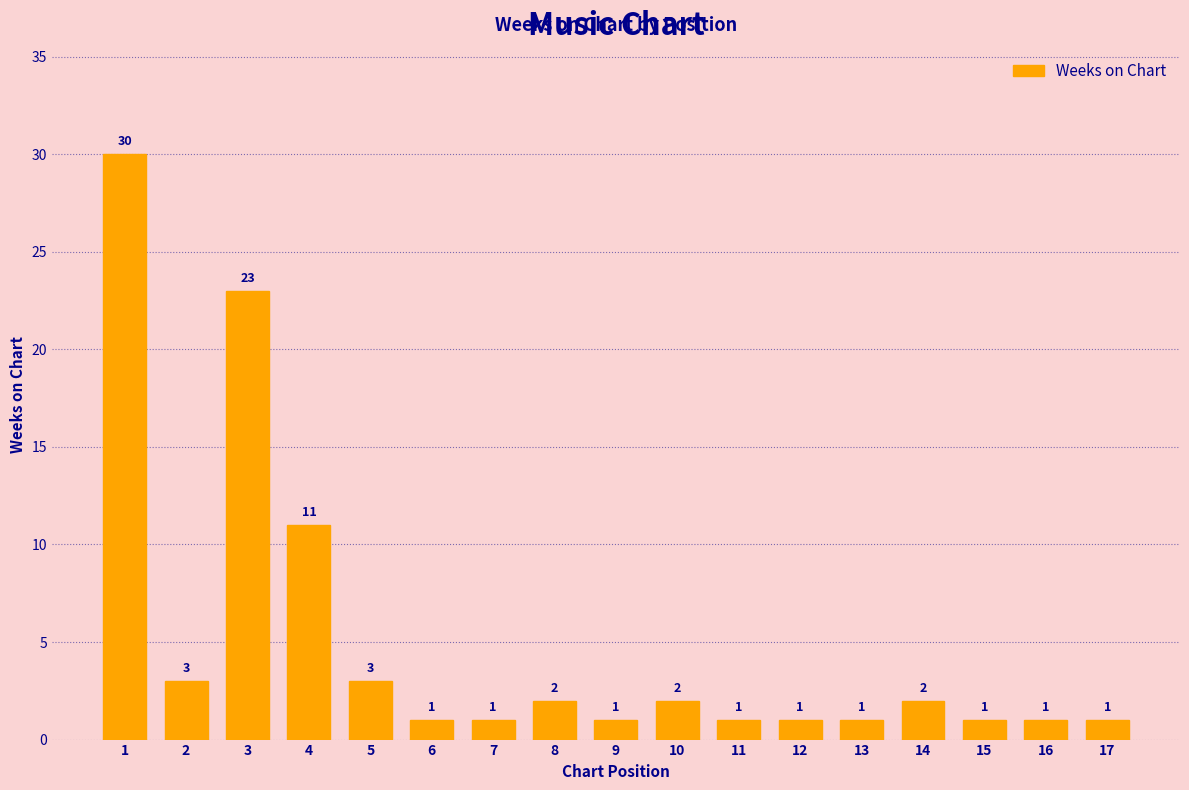

Is it true that the value at 3 is 23?

True